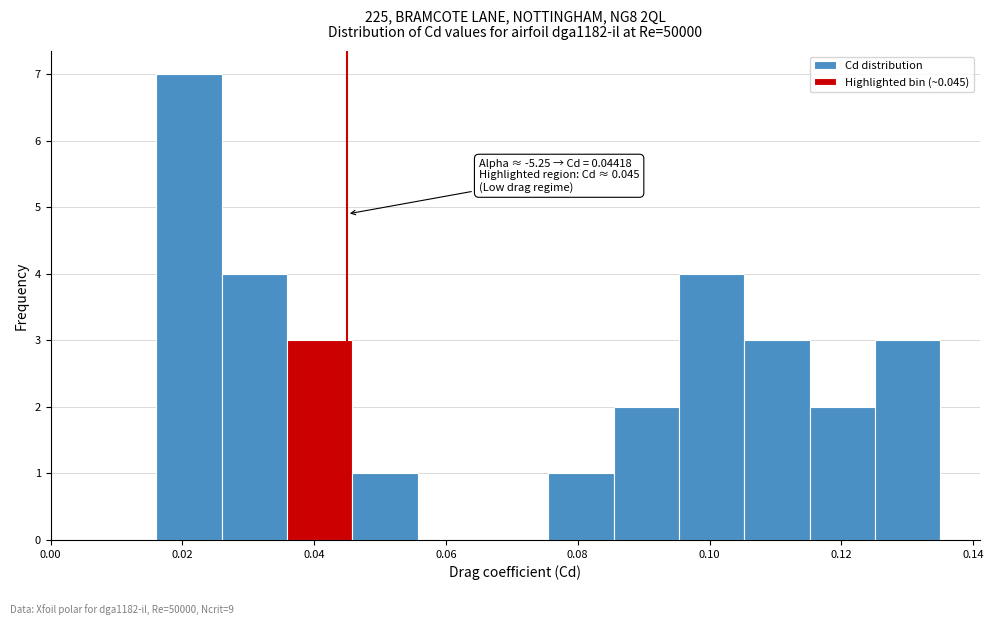

Over which range of the x-axis is the bar tallest?

0.016 to 0.026